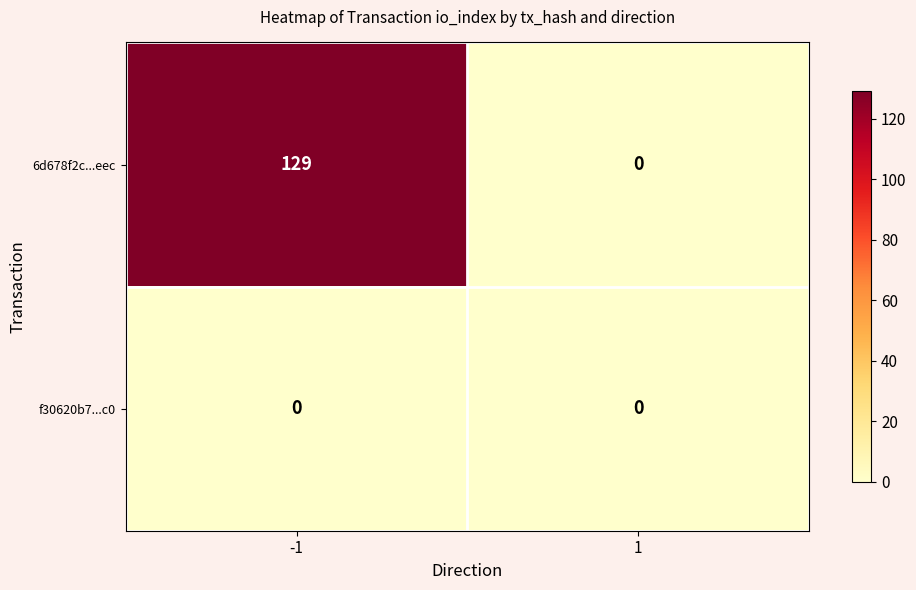

Rank the series by their maximum value, from lowest to highest.

f30620b7...c0, 6d678f2c...eec